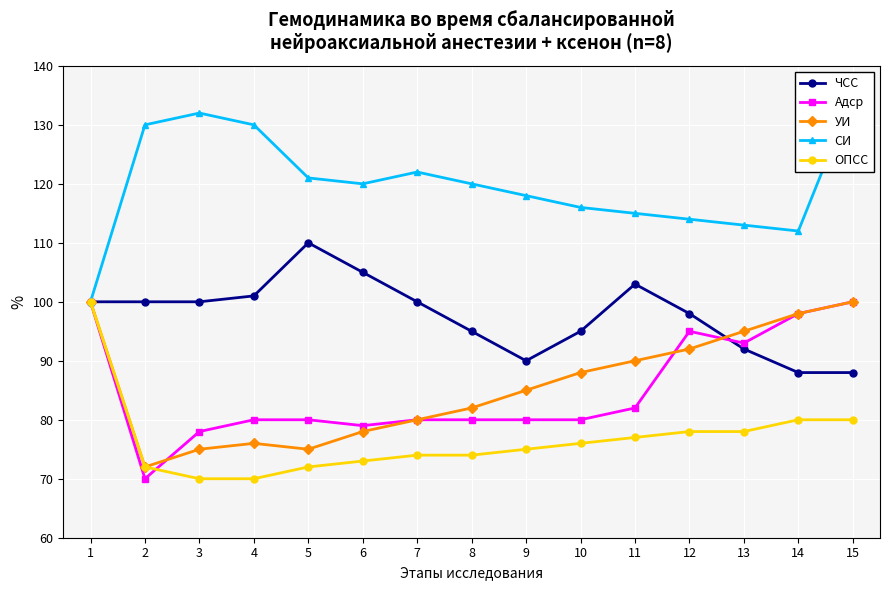

What are all the series names shown in the legend?

ЧСС, Адср, УИ, СИ, ОПСС